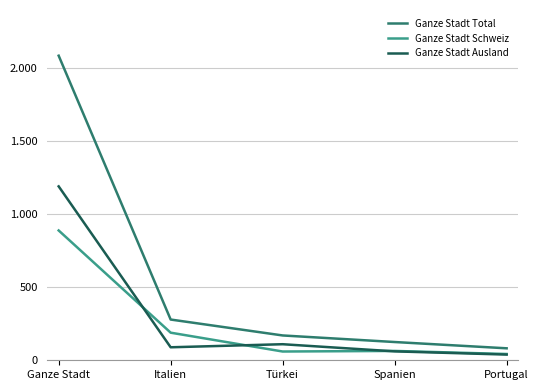

Is it true that Ganze Stadt Ausland equals 89 at Italien?

True